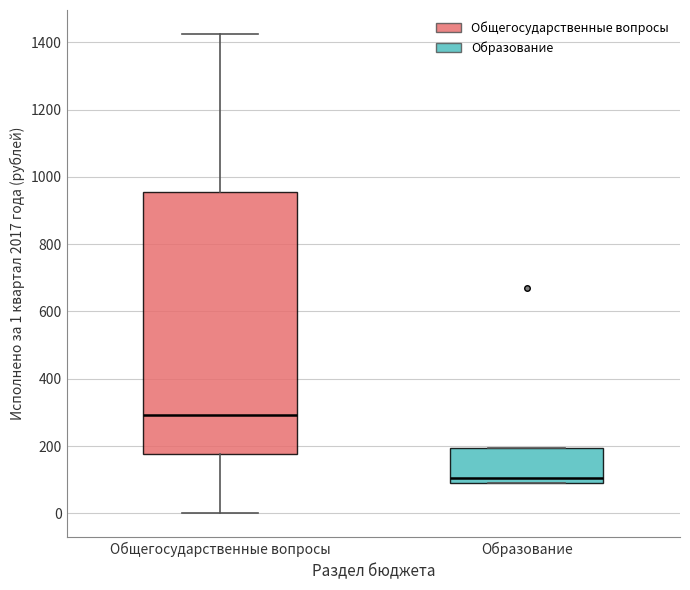

Reading left to right, transcribe this box plot: for each box, give where its median line is, the range the box spans, and where its two whiskers end, as read against the y-axis. The values are not printed on the chart, so give them approximately, as read against the axis.

Общегосударственные вопросы: median 300, box 180 to 960, whiskers 0 to 1420
Образование: median 100 (just above the box's lower edge), box 100 to 200, whiskers 80 to 200